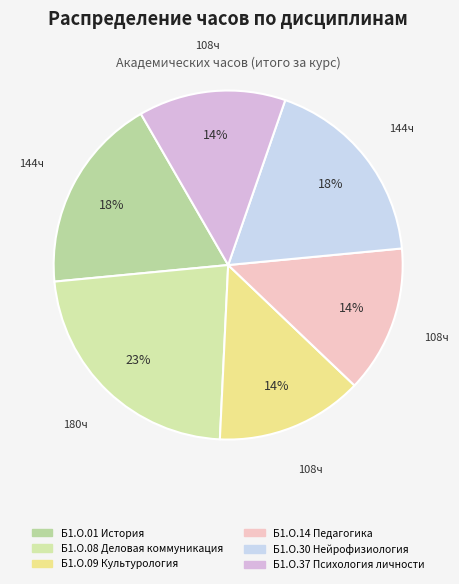

How many slices are in this pie chart?

6